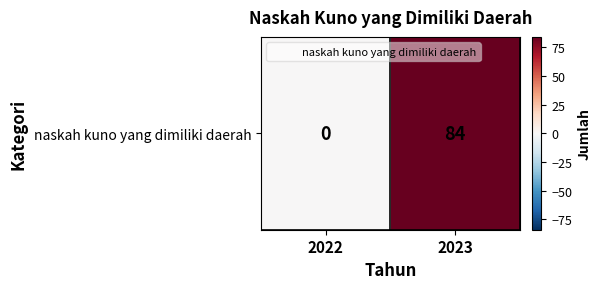

What is the average value?

42